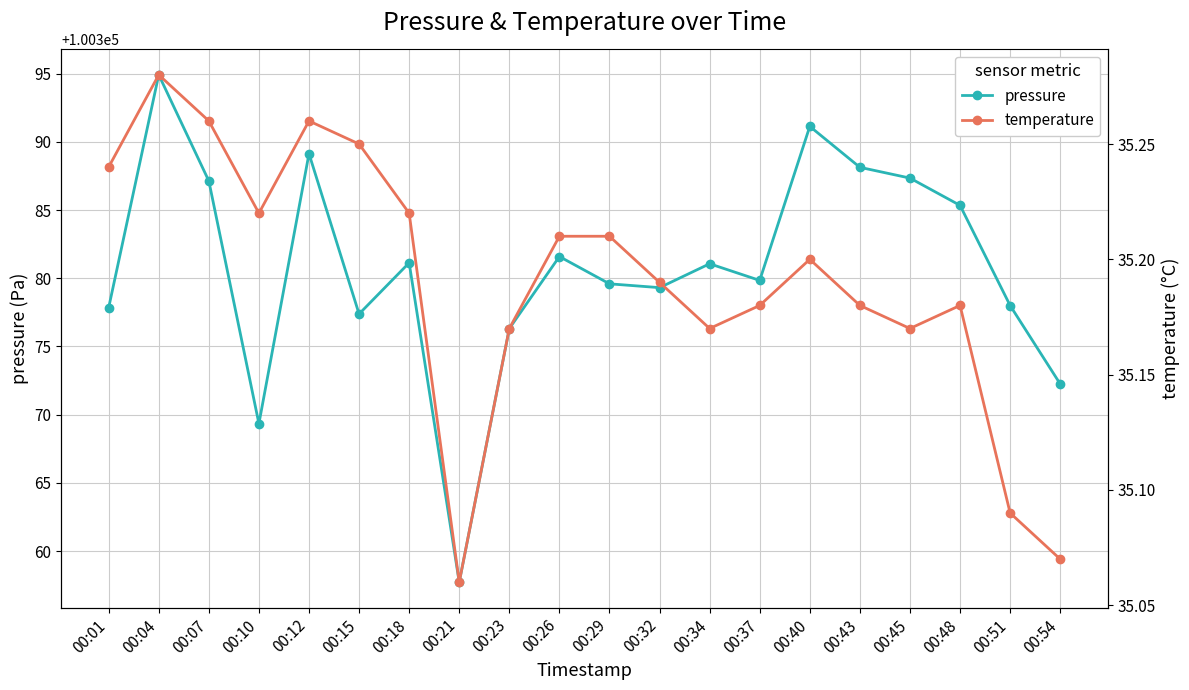

How many lines are shown in the chart?

2